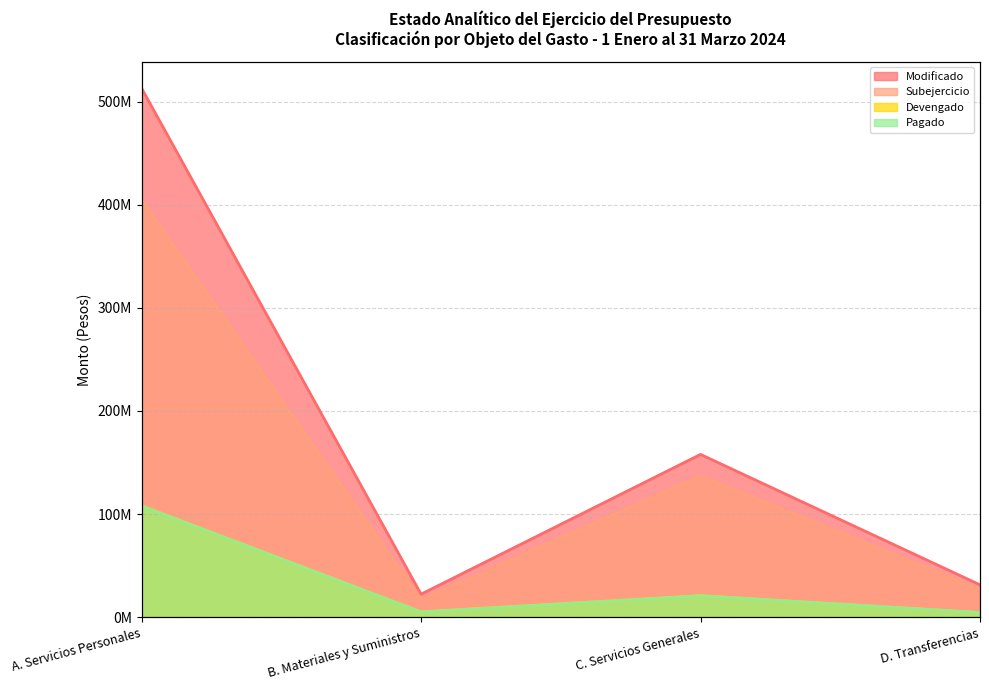

What position from the left is B. Materiales y Suministros?

2